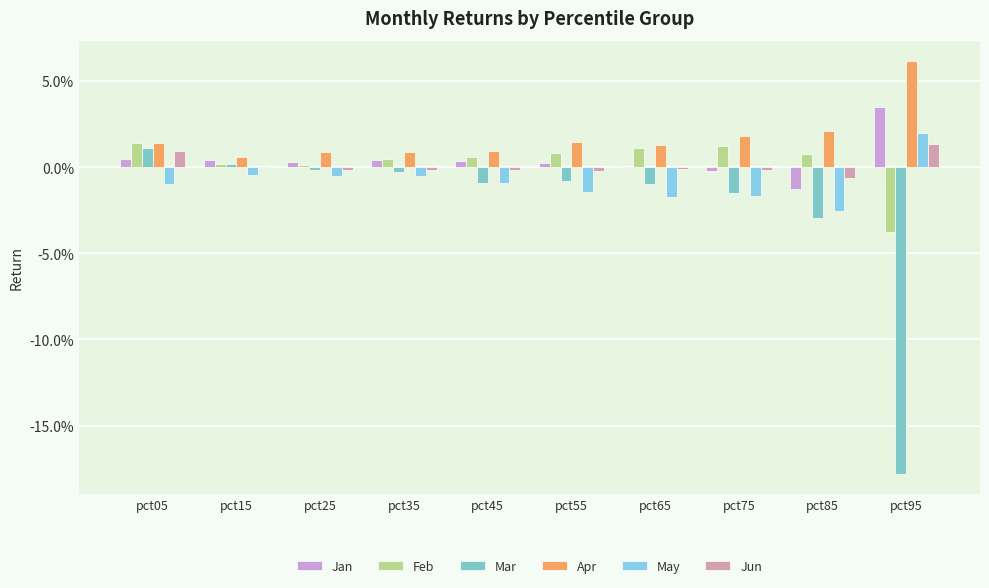

True or false: Jan has a value of 0.1 at pct95.

False